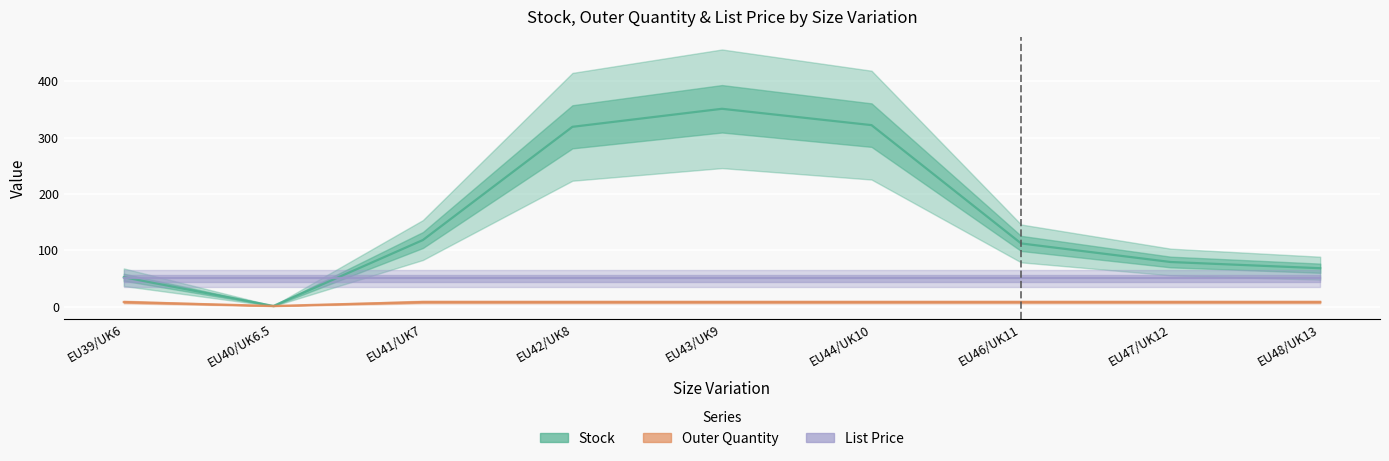

What is the maximum value shown in the chart?

351.0